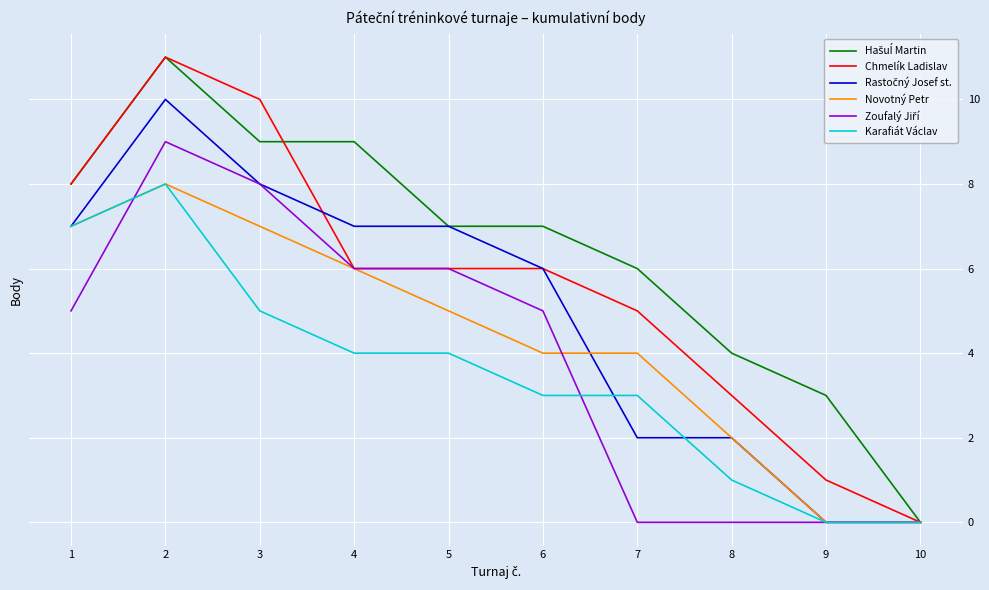

The value of Karafiát Václav at 5 is 1. True or false?

False